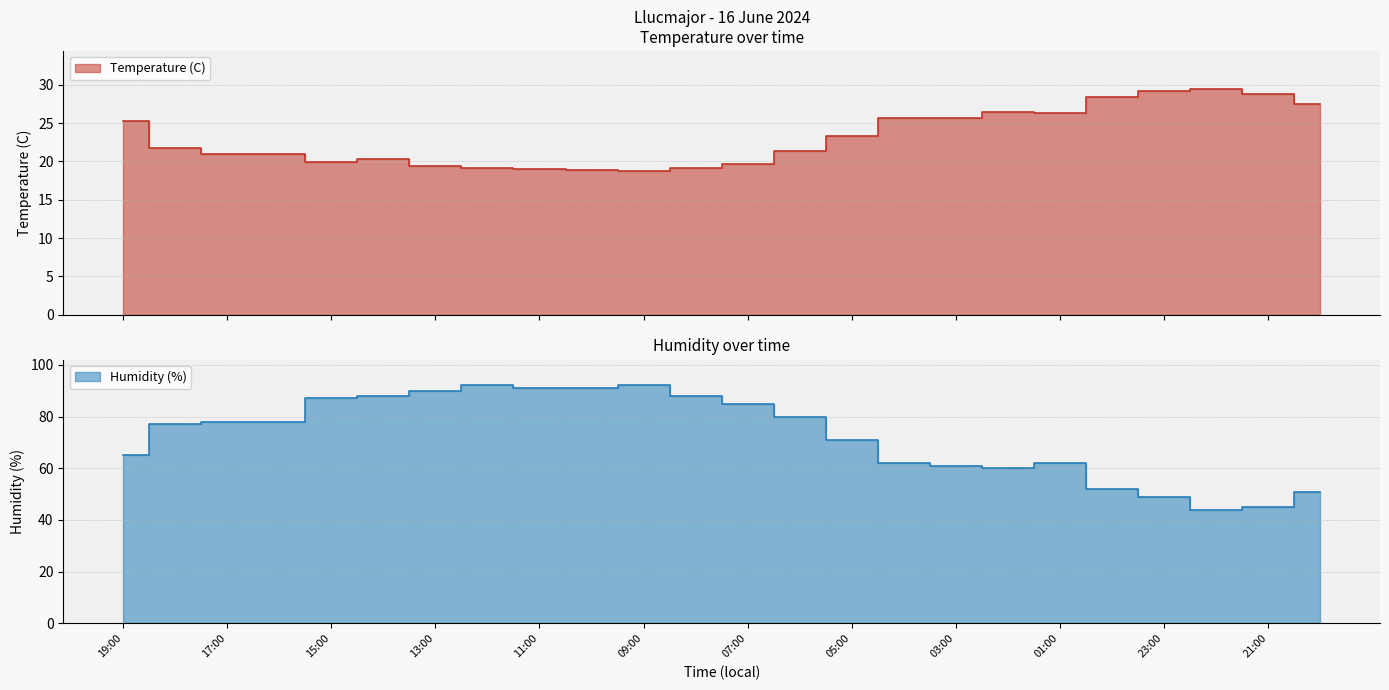

What is the greatest value displayed?

92.0